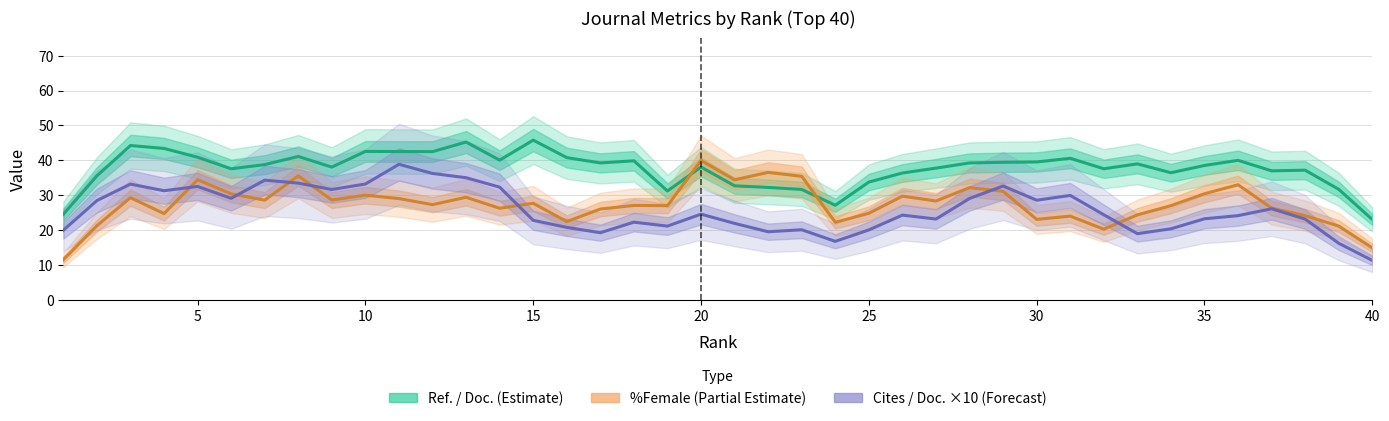

What is the maximum value for %Female (Estimate based on partial data)?

39.9